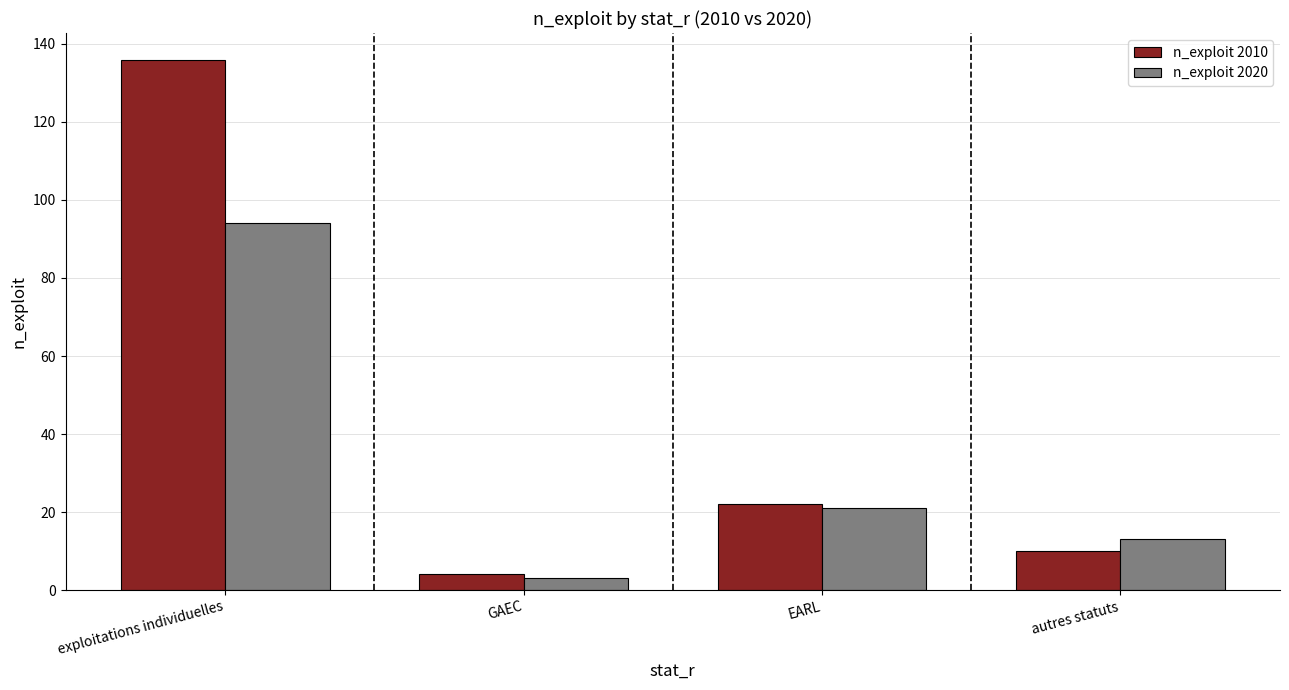

Where does the n_exploit 2020 series first go above 21?

exploitations individuelles